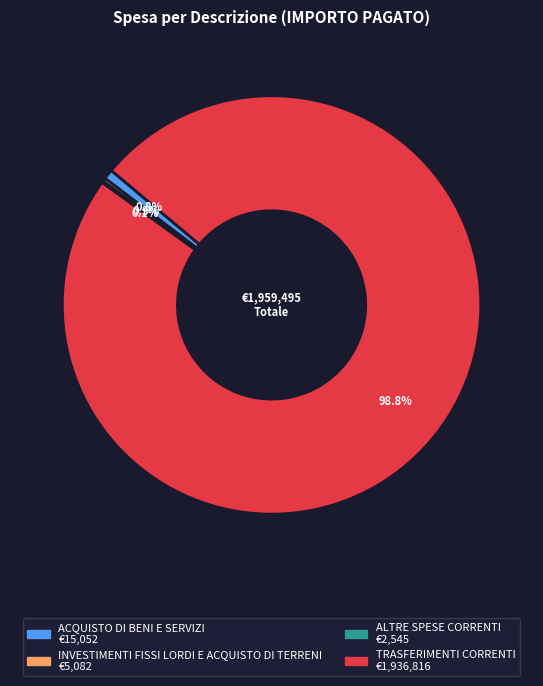

Combined, do TRASFERIMENTI CORRENTI and ACQUISTO DI BENI E SERVIZI account for over 50%?

Yes